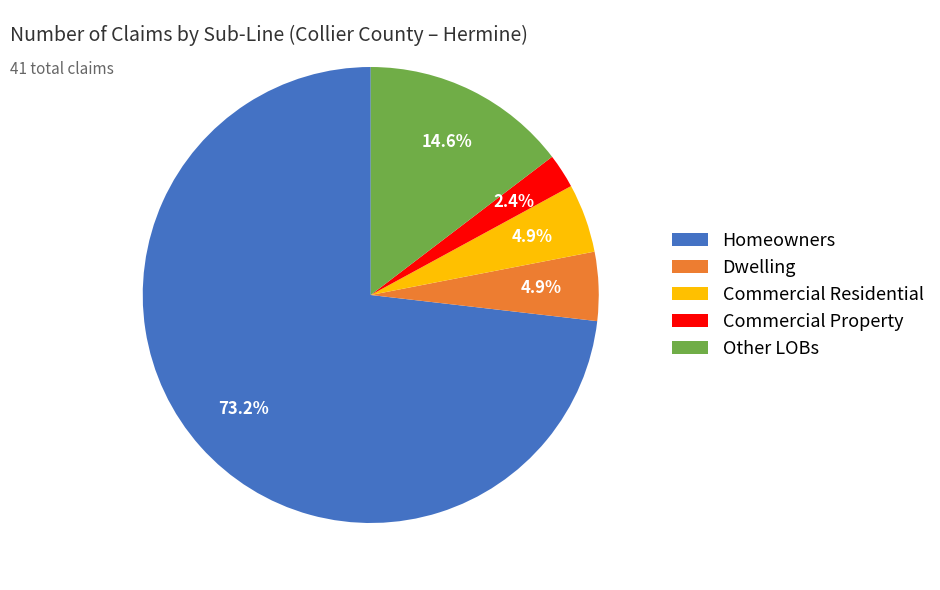

True or false: Homeowners accounts for 73% of the total.

True